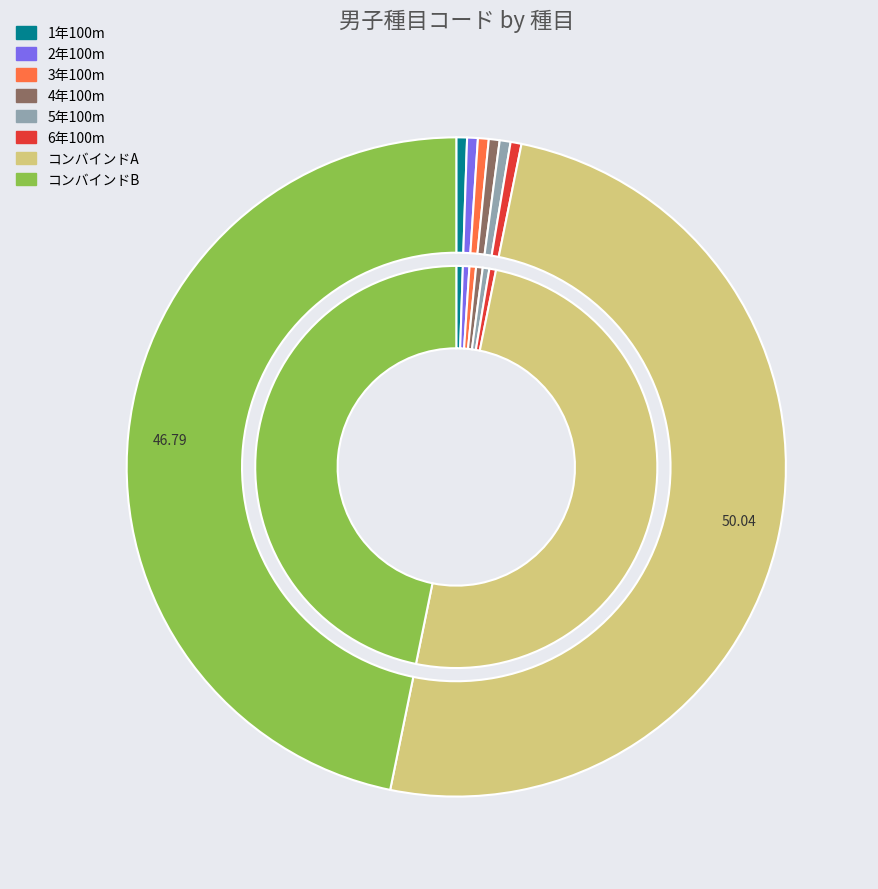

Is 1年100m the majority of the pie?

No